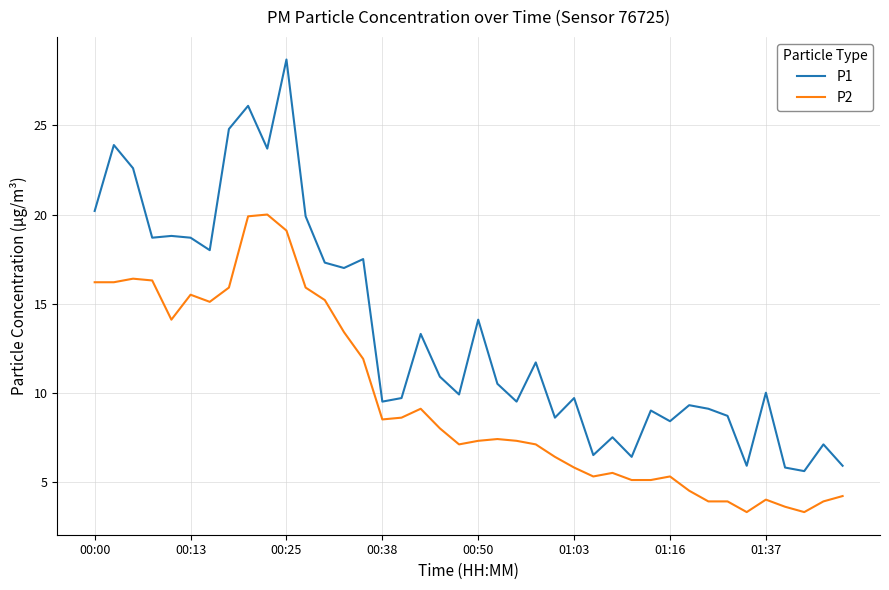

What is the difference between the maximum and minimum values in the P2 series?

16.7